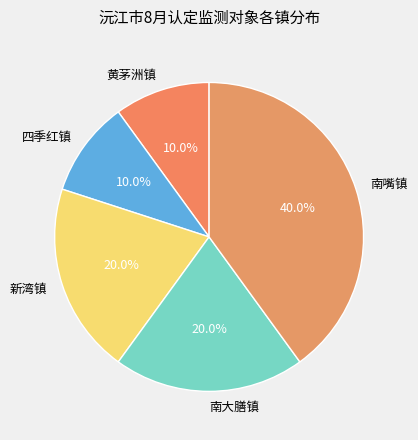

Combined, do 南嘴镇 and 南大膳镇 account for over 50%?

Yes